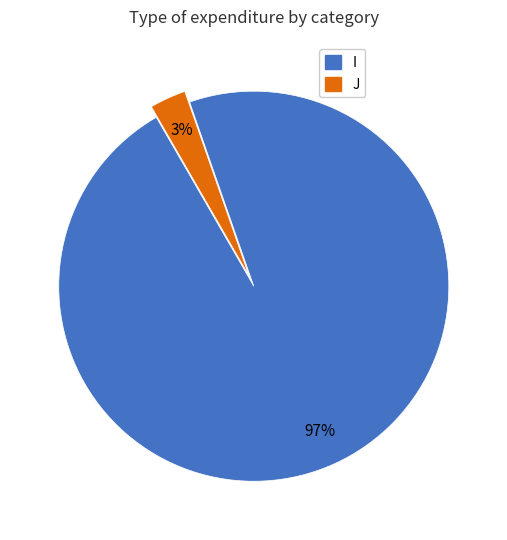

Is the sum of I and J greater than half?

Yes